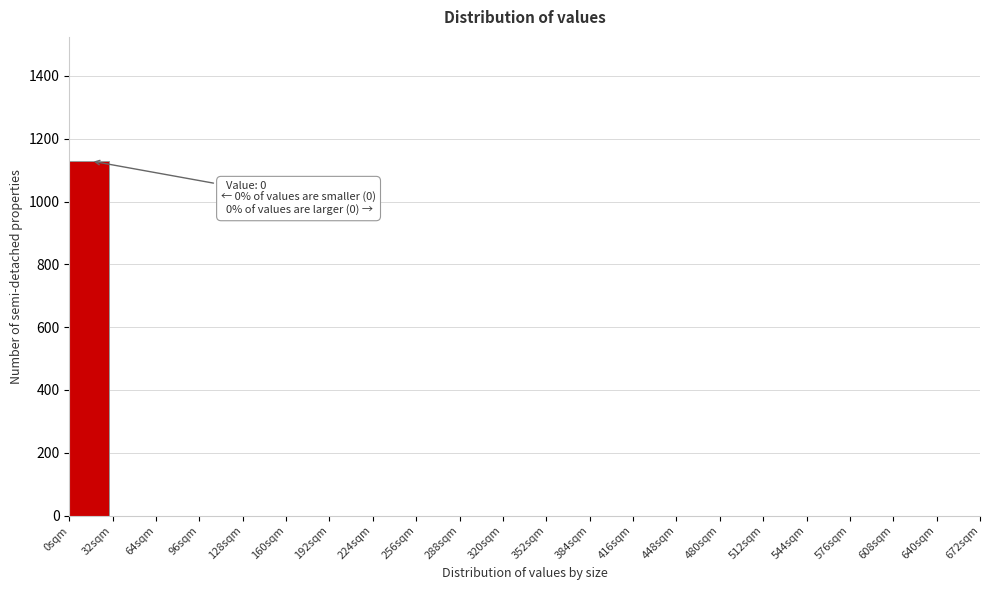

Over which range of the x-axis is the bar tallest?

0 to 32